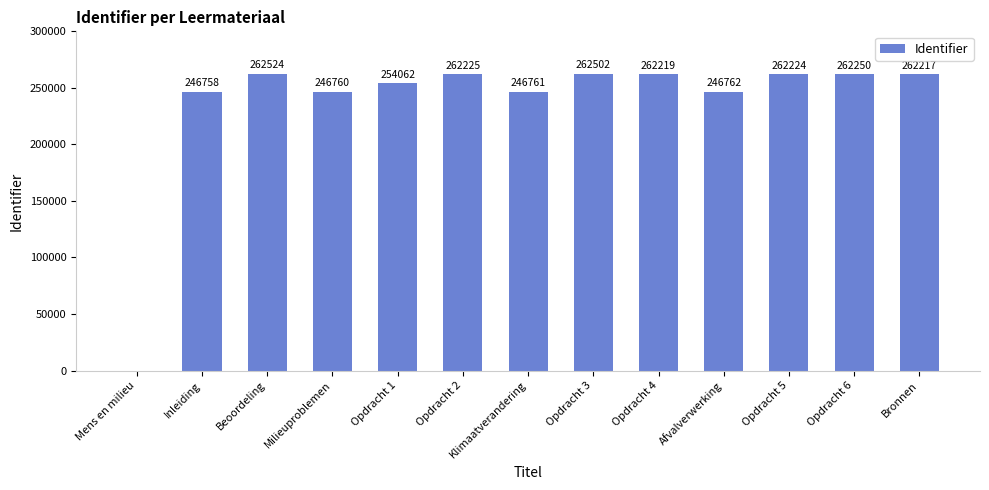

Reading left to right, extract all data points from this chart.

0	246758	262524	246760	254062	262225	246761	262502	262219	246762	262224	262250	262217